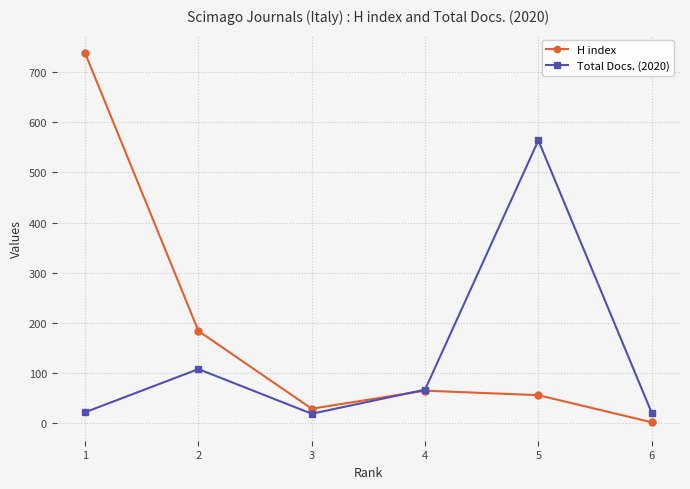

How many intersections are there between Total Docs. (2020) and H index?

1